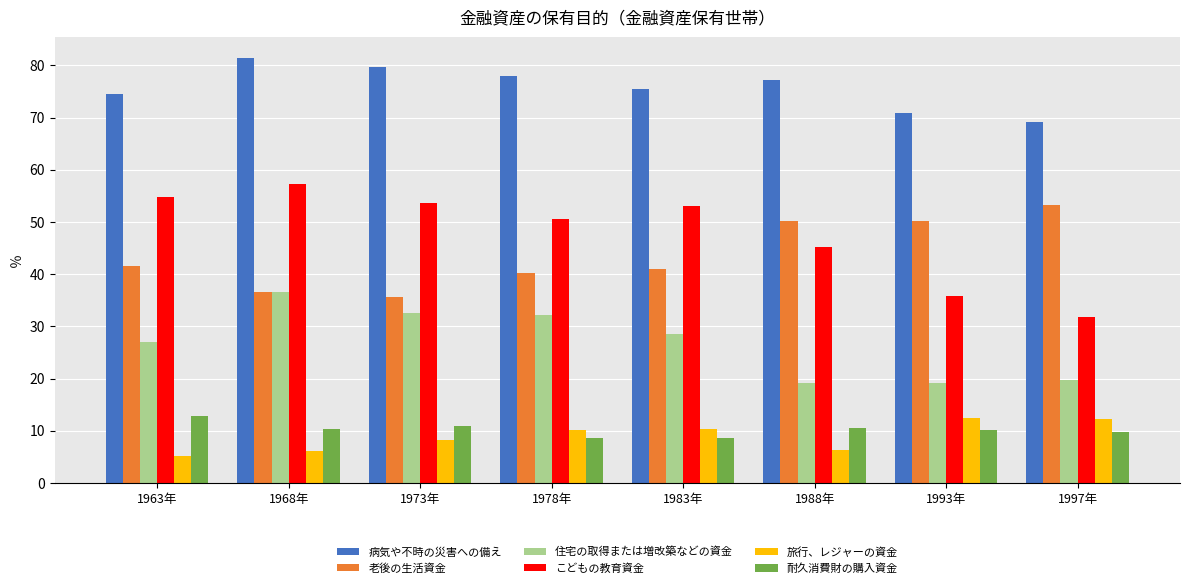

The value of 耐久消費財の購入資金 at 1978年 is 8.7. True or false?

True